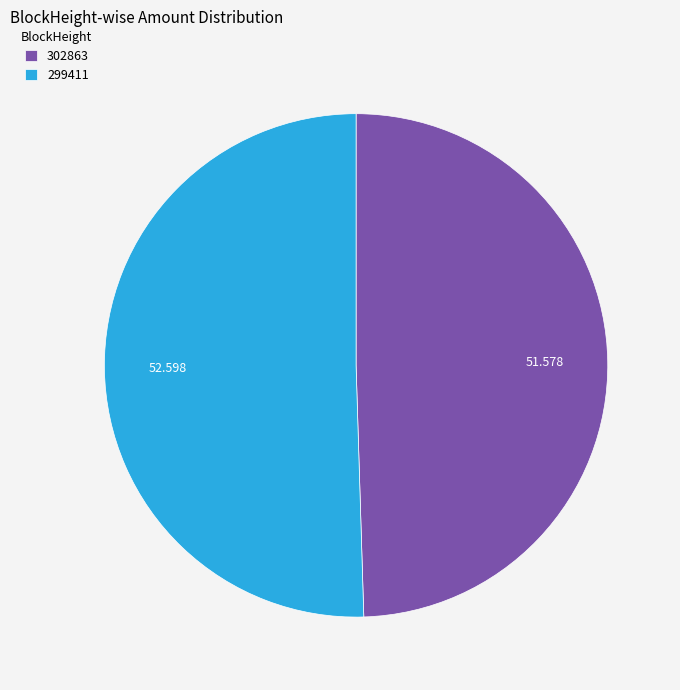

Do 302863 and 299411 together represent more than half of the pie?

Yes